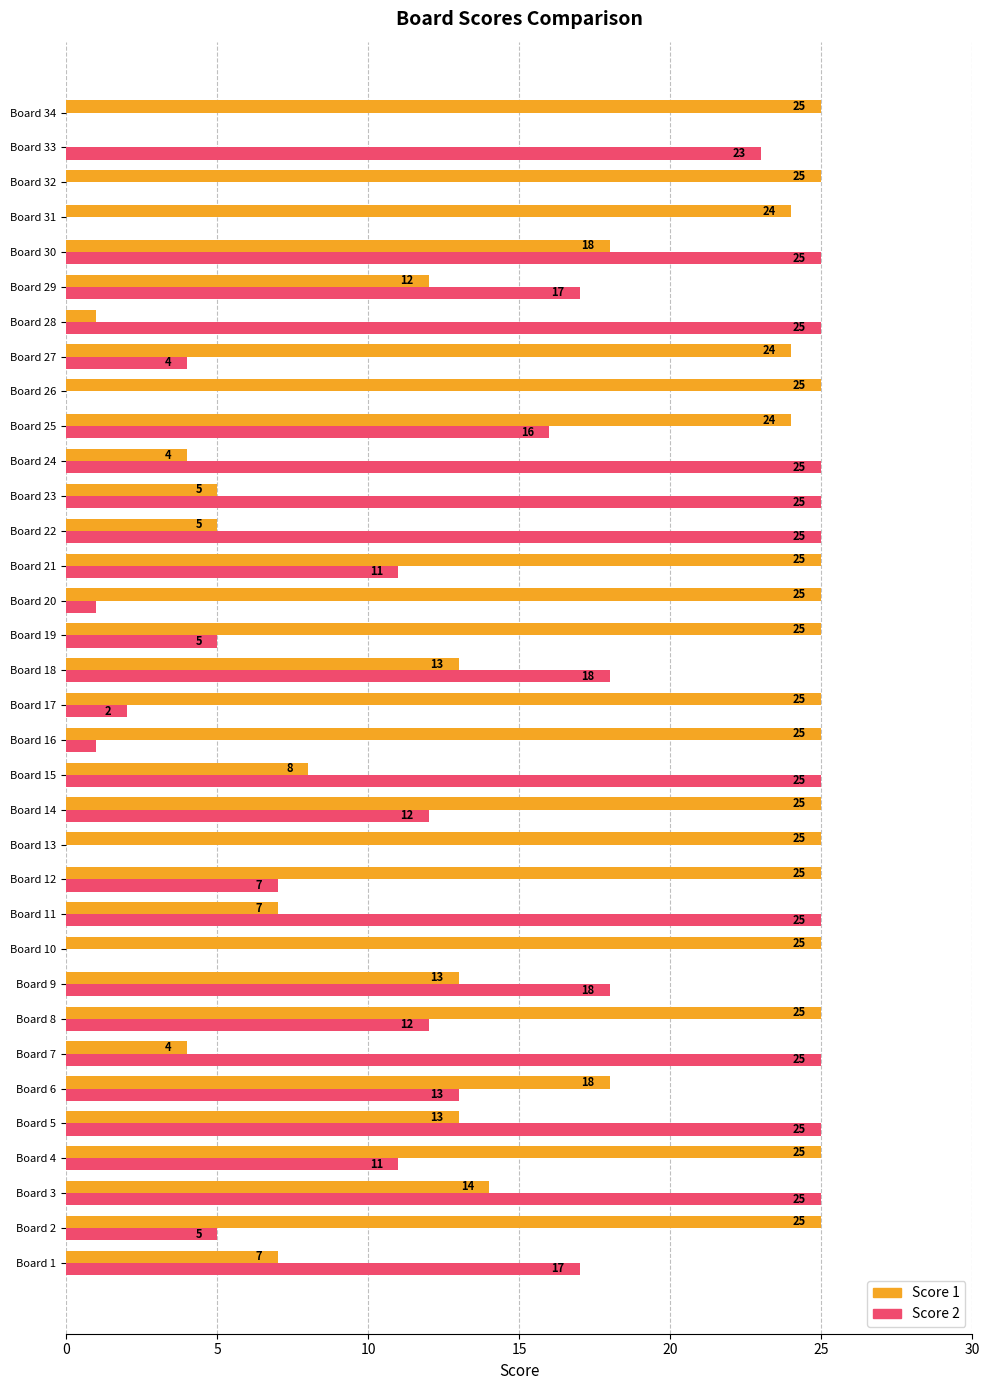

Where is Score 1 nearest to the value 12?

Board 29